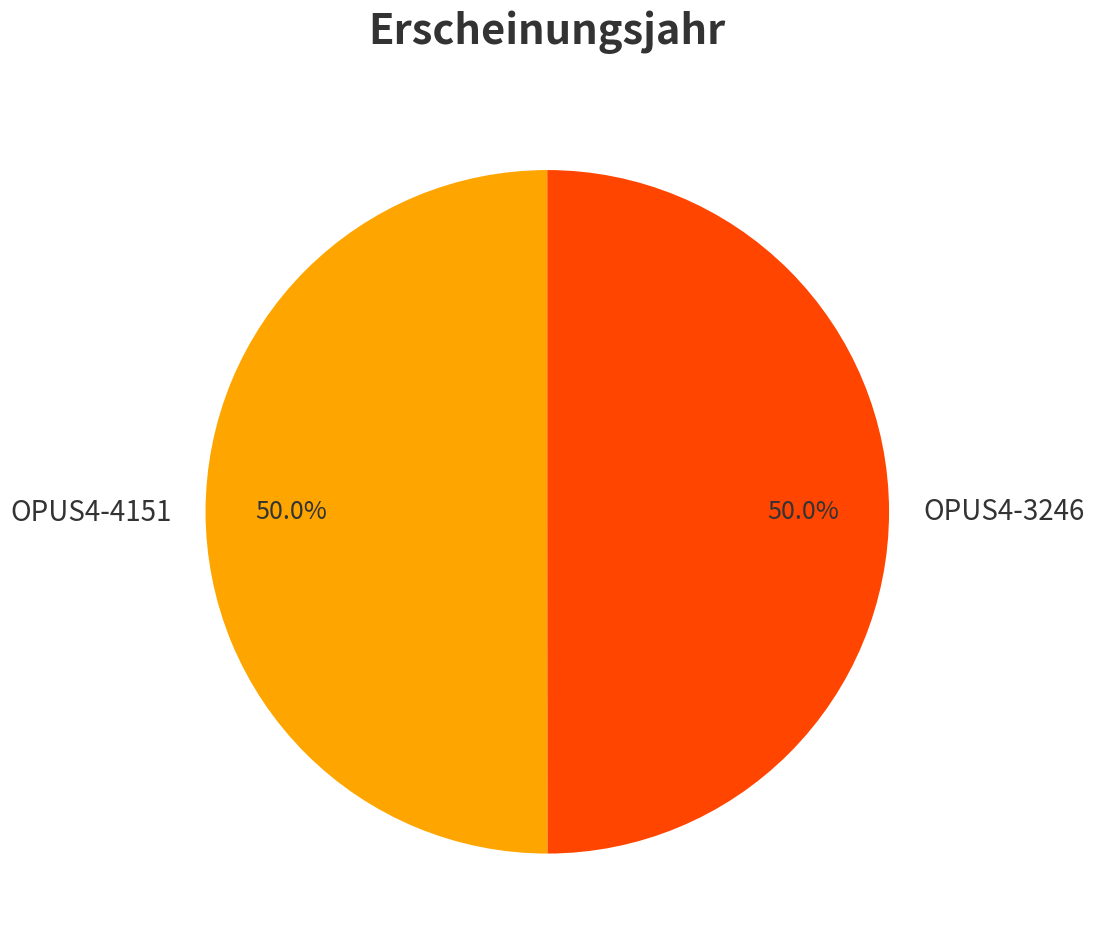

Combined, do OPUS4-4151 and OPUS4-3246 account for over 50%?

Yes